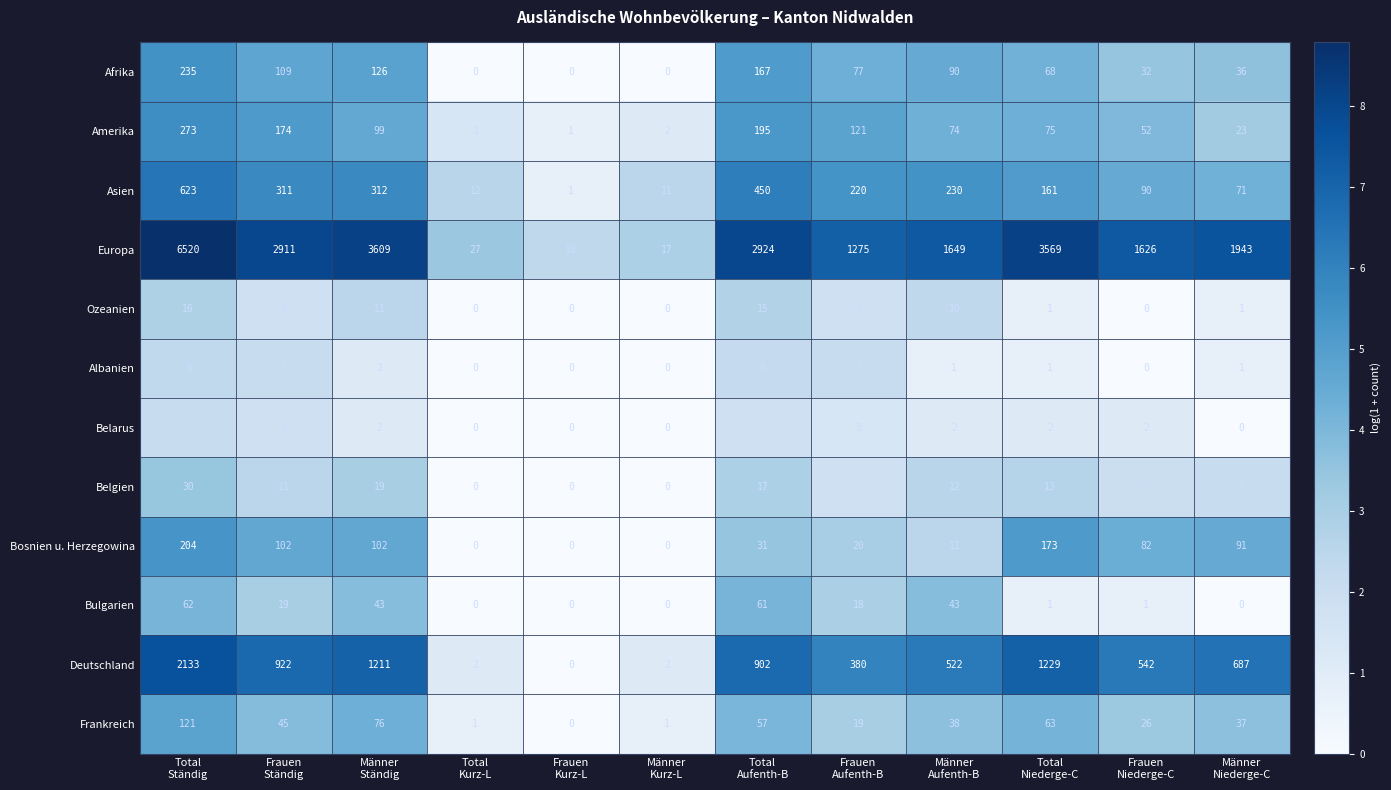

Which series has the largest range (max minus min)?

Europa